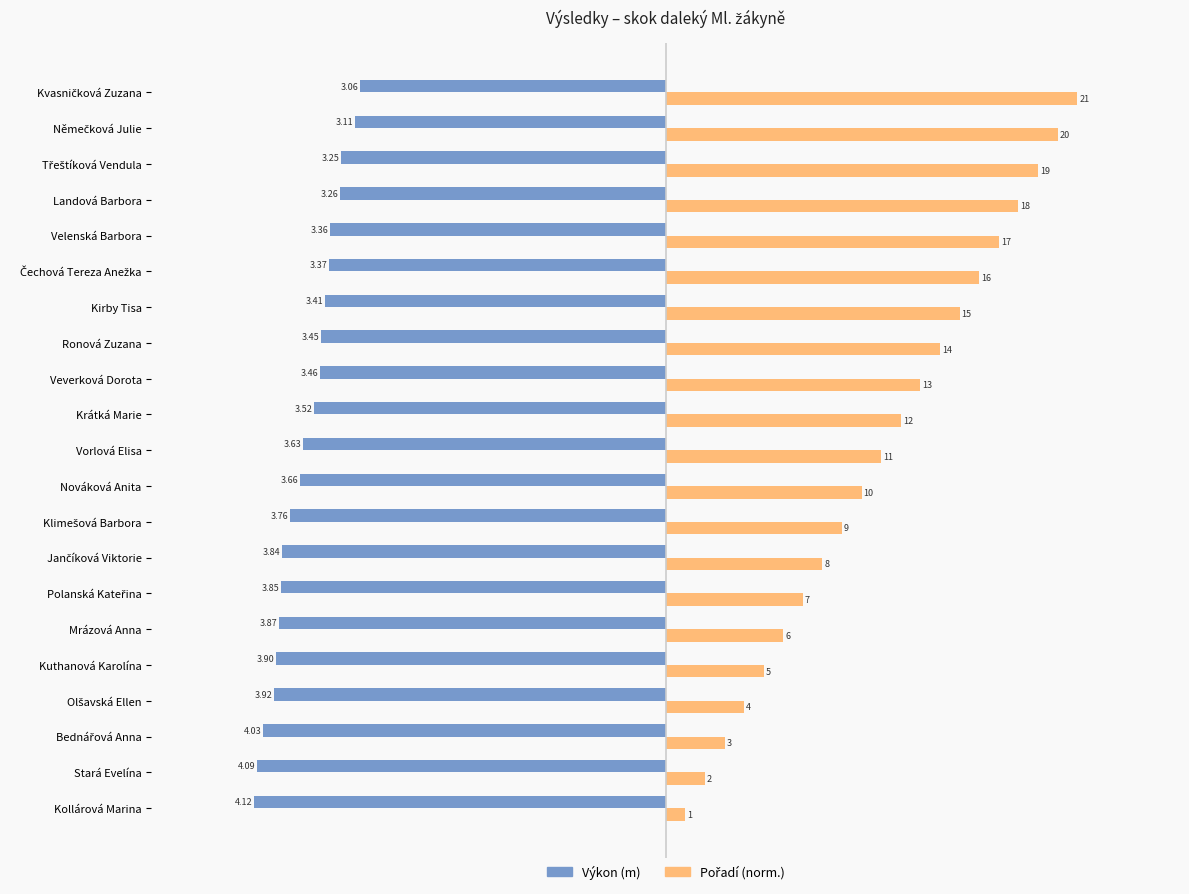

List the series in order of their overall mean, lowest first.

Výkon (m), Pořadí (norm.)